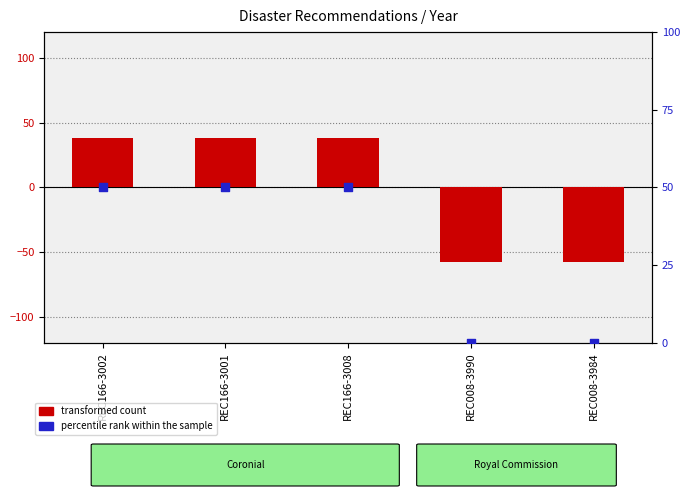

What is the total value across all series at REC008-3984?

-57.6